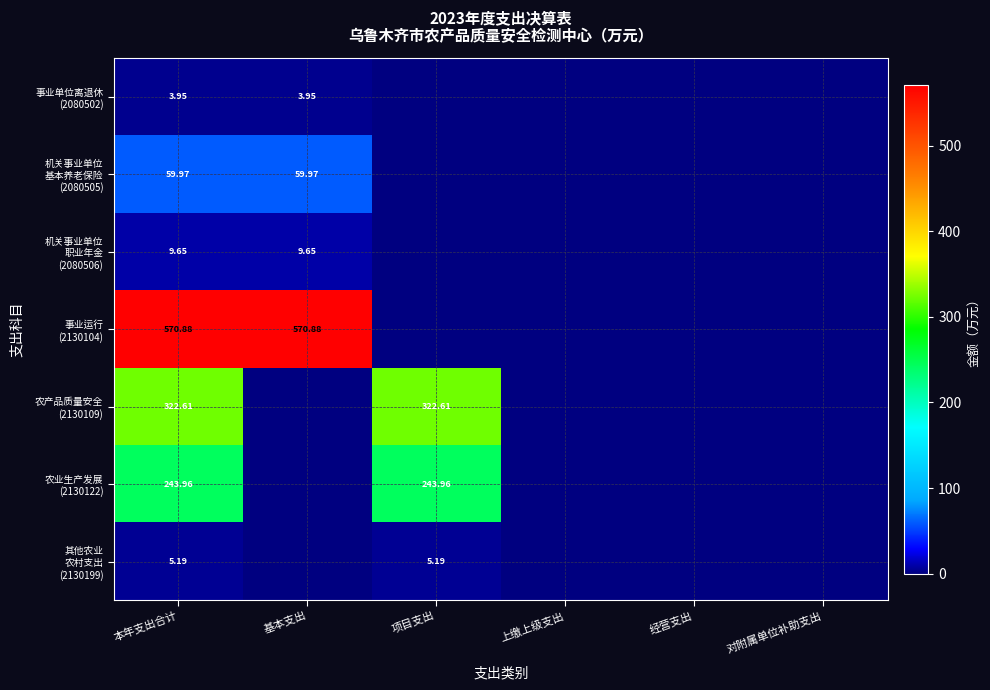

True or false: 农产品质量安全 (2130109) has a value of 178.2 at 项目支出.

False